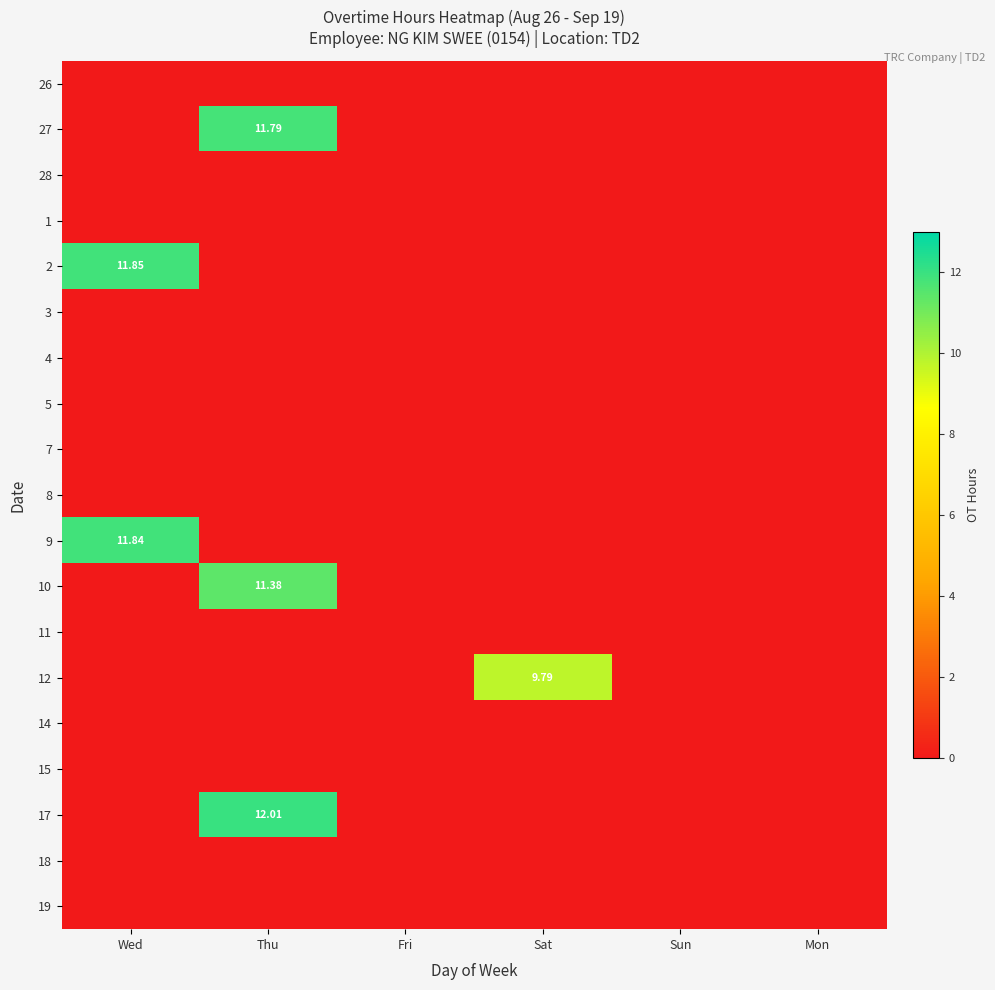

True or false: 17 has a value of -3.8 at Wed.

False